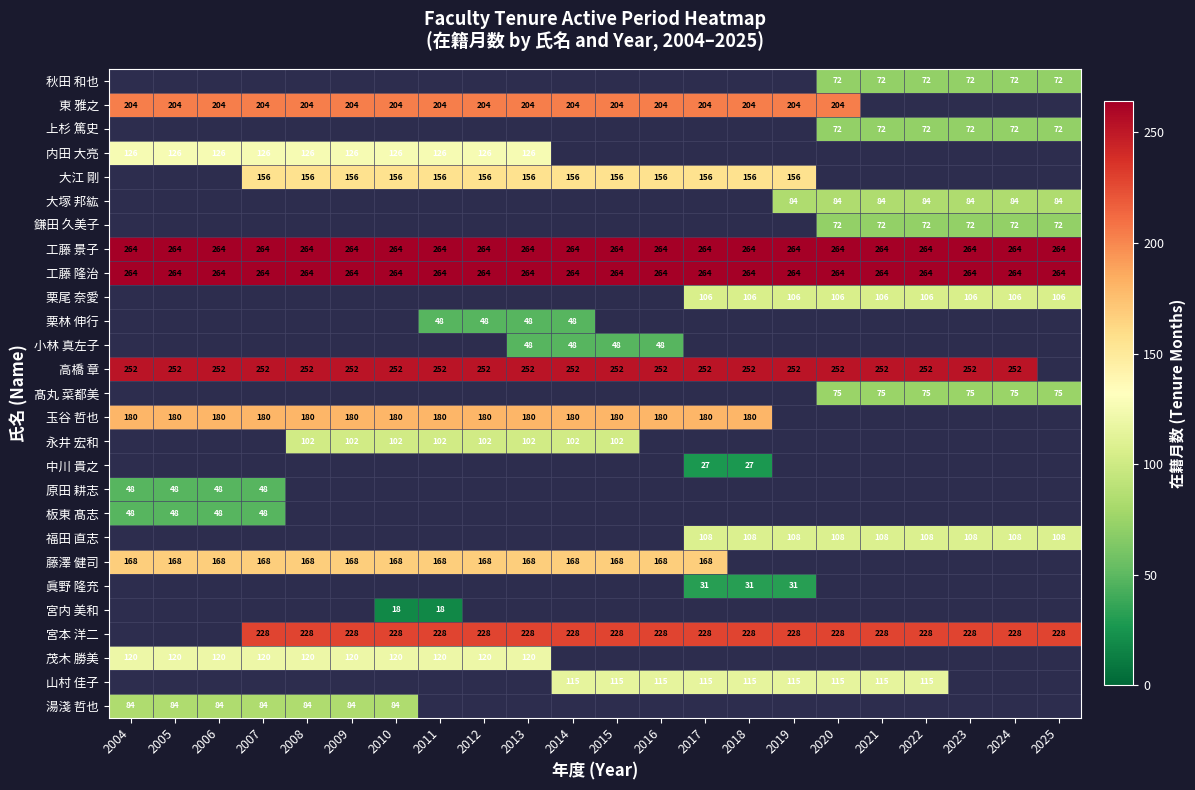

The value of 茂木 勝美 at 2004 is 120. True or false?

True